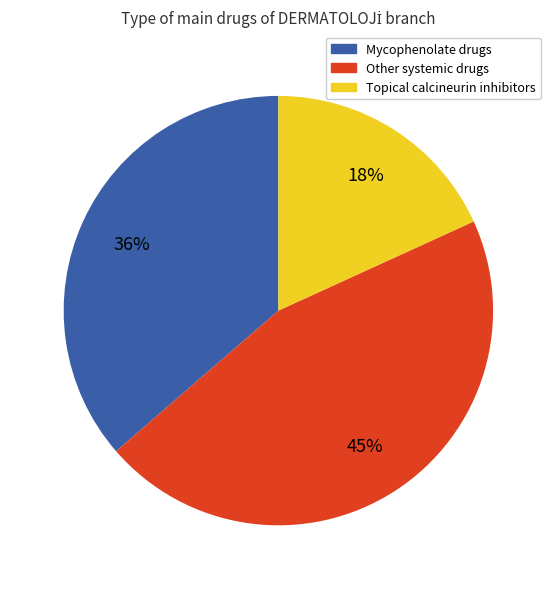

Is there any slice that represents more than half of the pie?

No